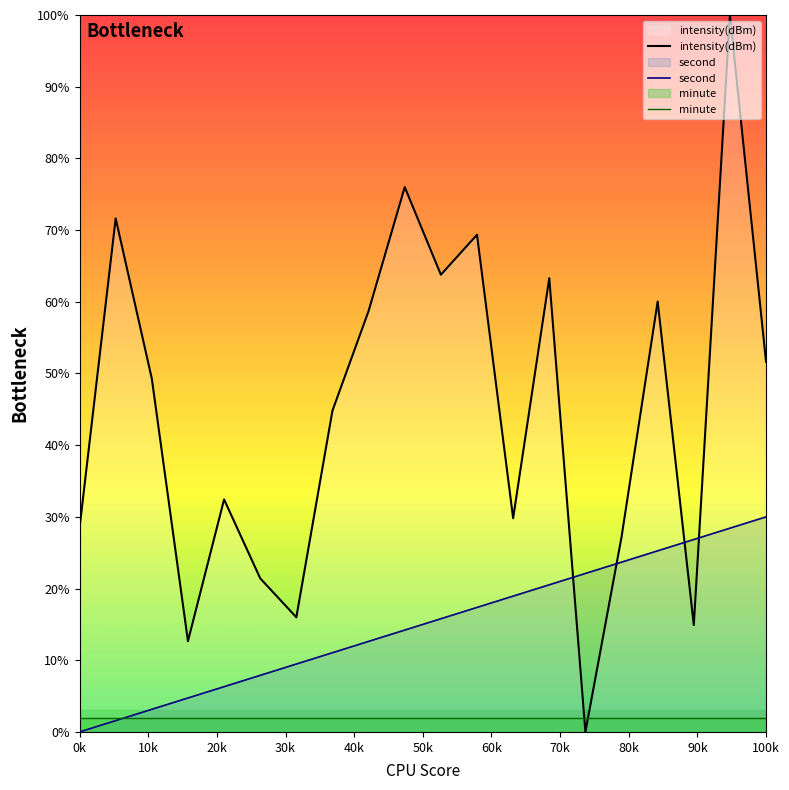

Is it true that intensity(dBm) equals 51.6 at 100k?

True